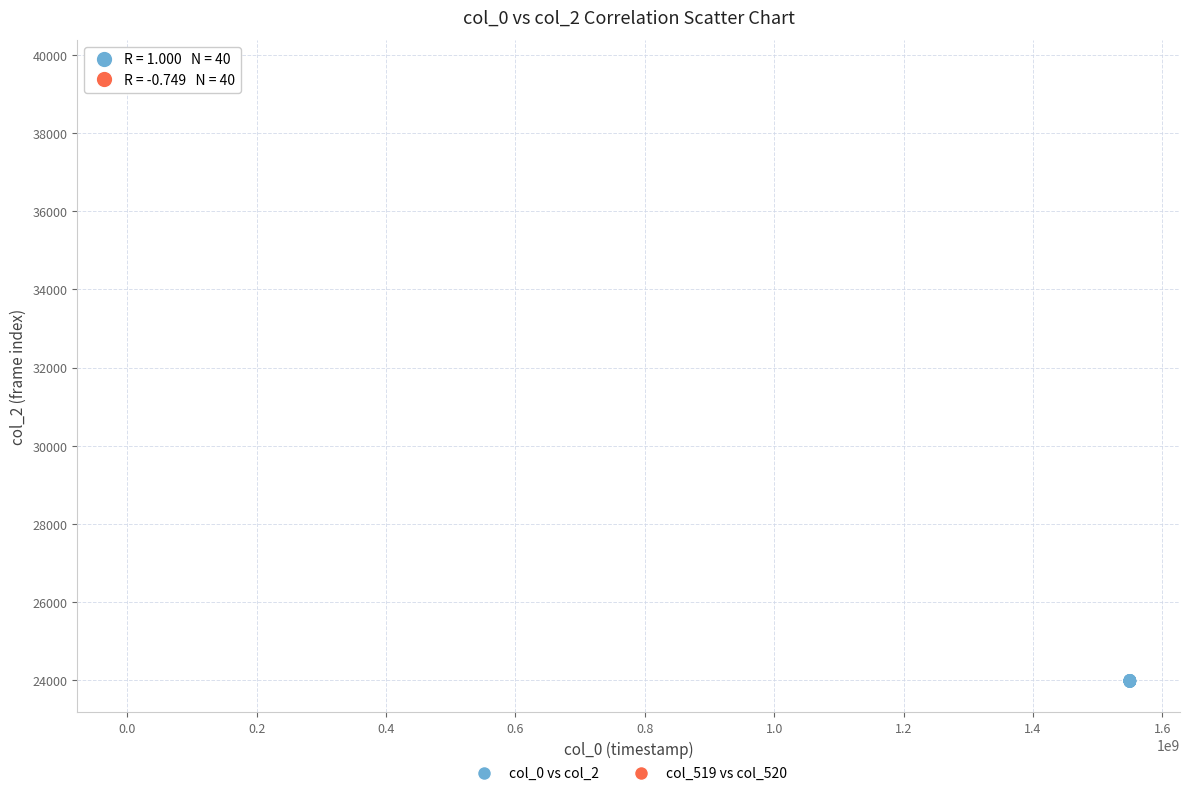

Which series has the largest Y range (max minus min)?

col_519 vs col_520